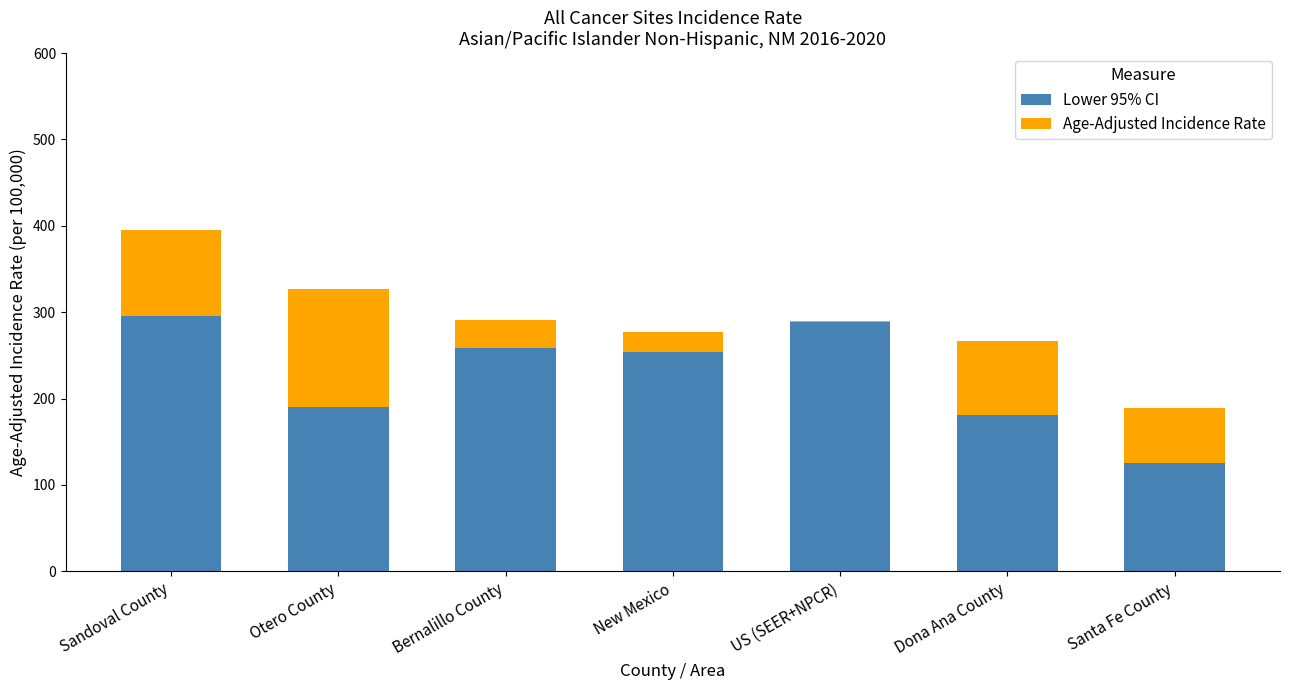

At which category is the sum across all series the highest?

Sandoval County